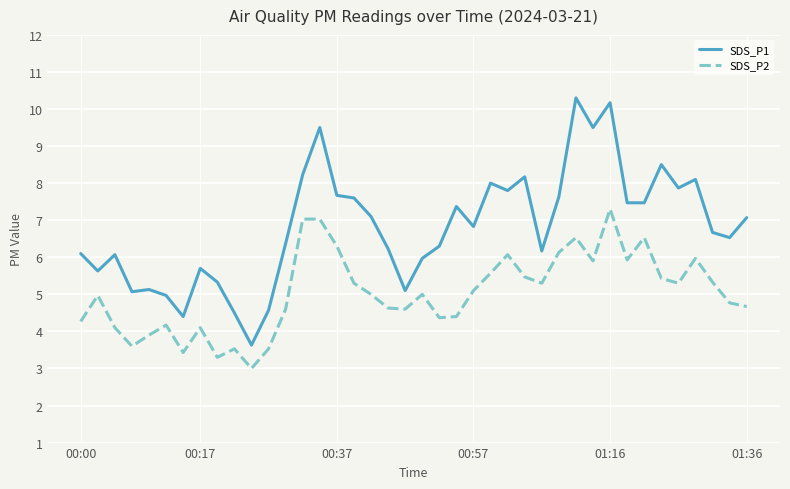

What is the greatest value displayed?

10.3